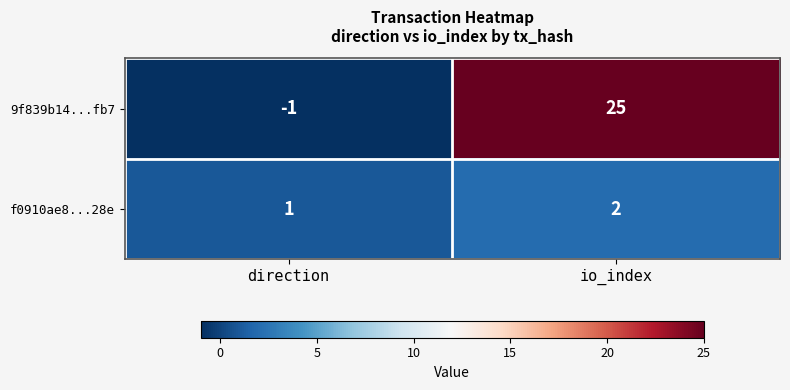

How many data points does each series have?

2